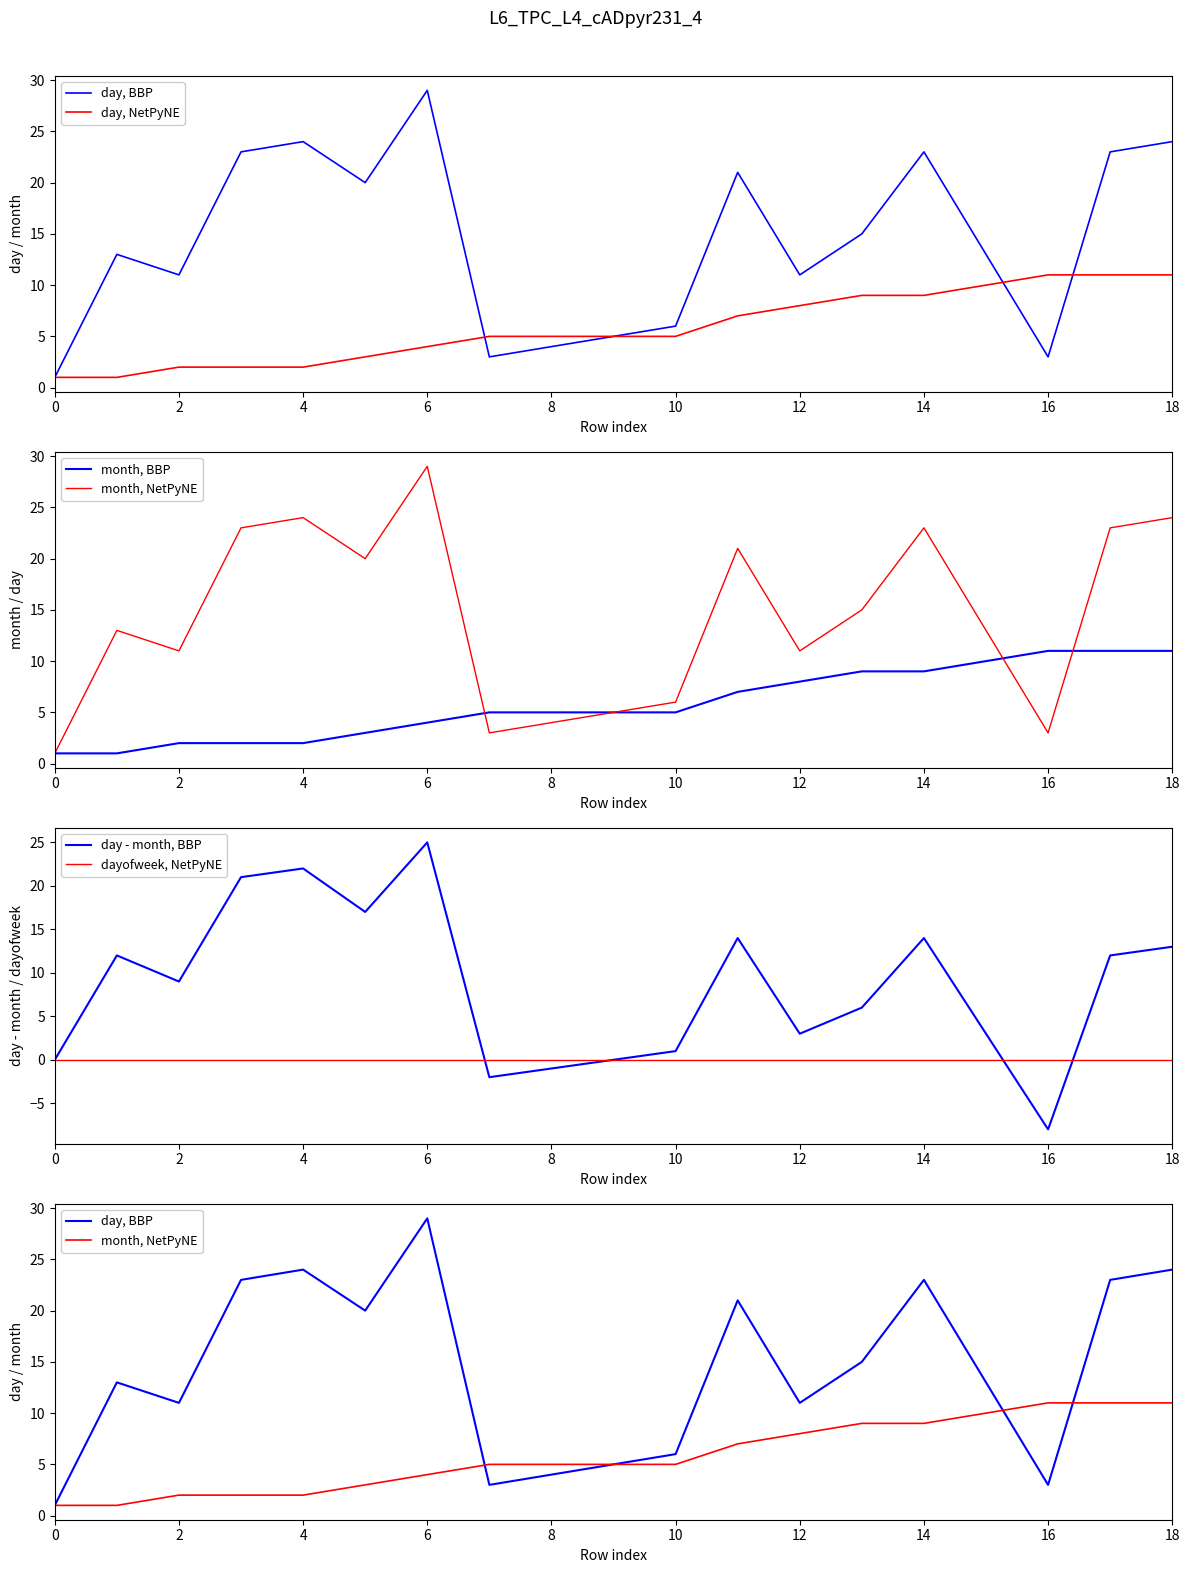

What is the highest value of the day, BBP series?

29